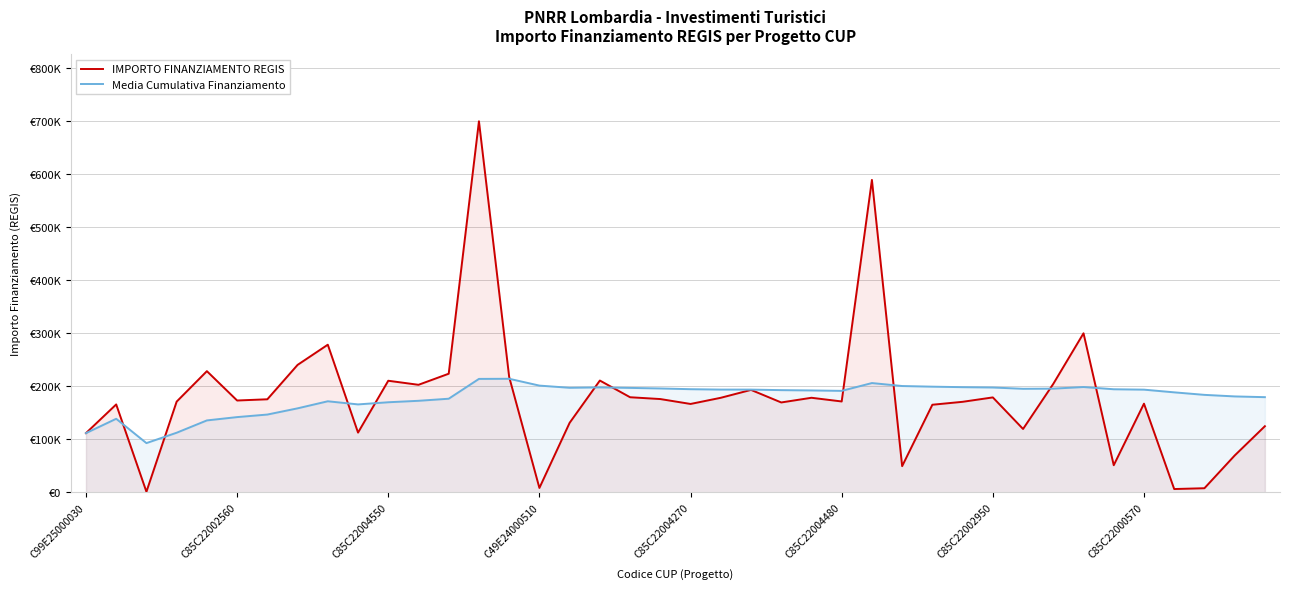

What are all the series names shown in the legend?

IMPORTO FINANZIAMENTO REGIS, Media Cumulativa Finanziamento